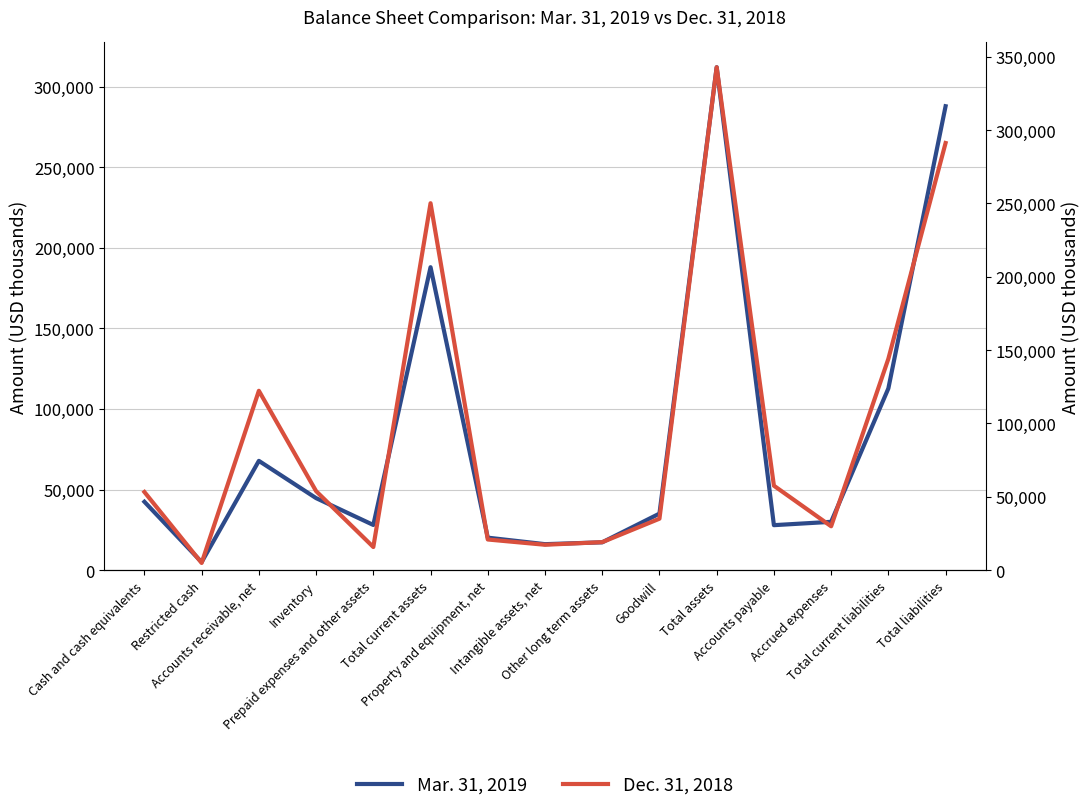

Is it true that Dec. 31, 2018 equals 122278 at Accounts receivable, net?

True